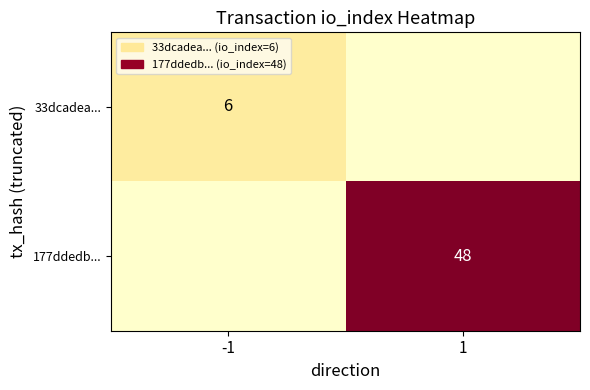

True or false: 33dcadea... has a value of 6 at -1.

True